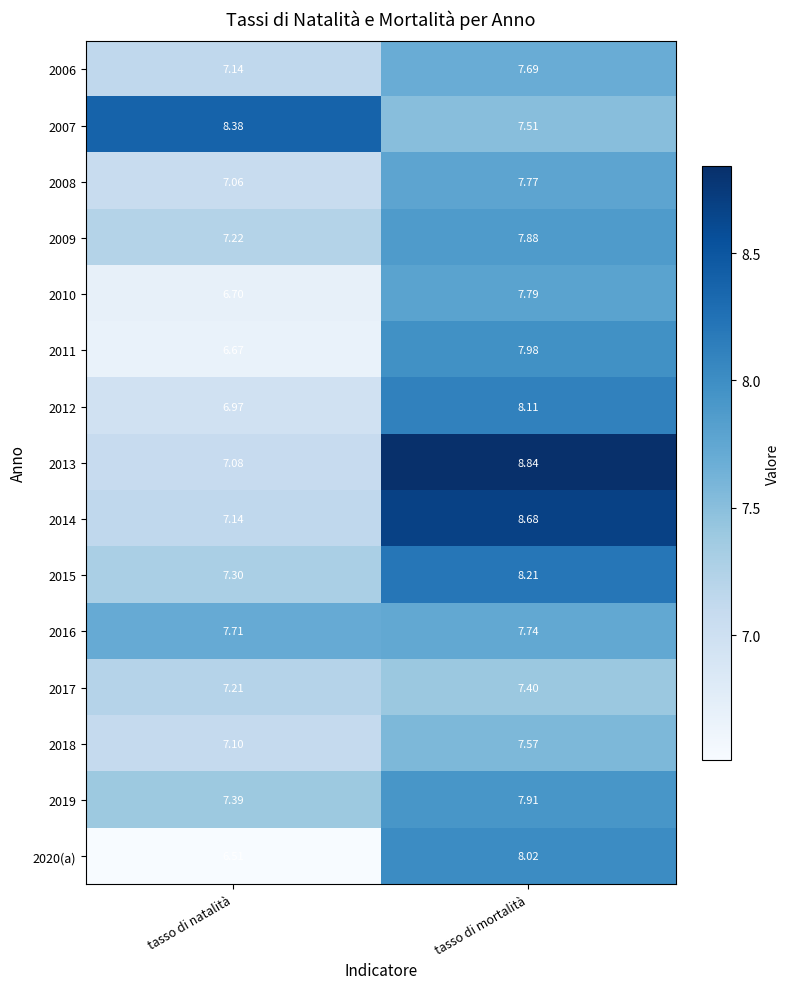

Which category has the highest value across all series?

tasso di mortalità